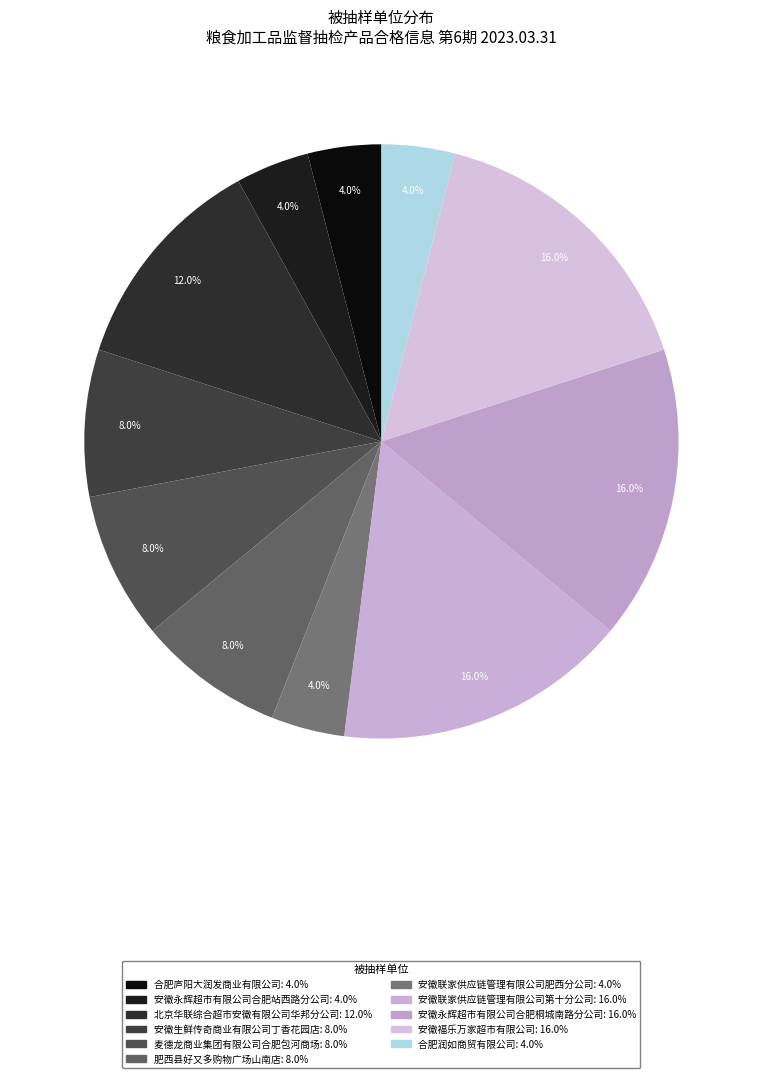

How many slices are in this pie chart?

11